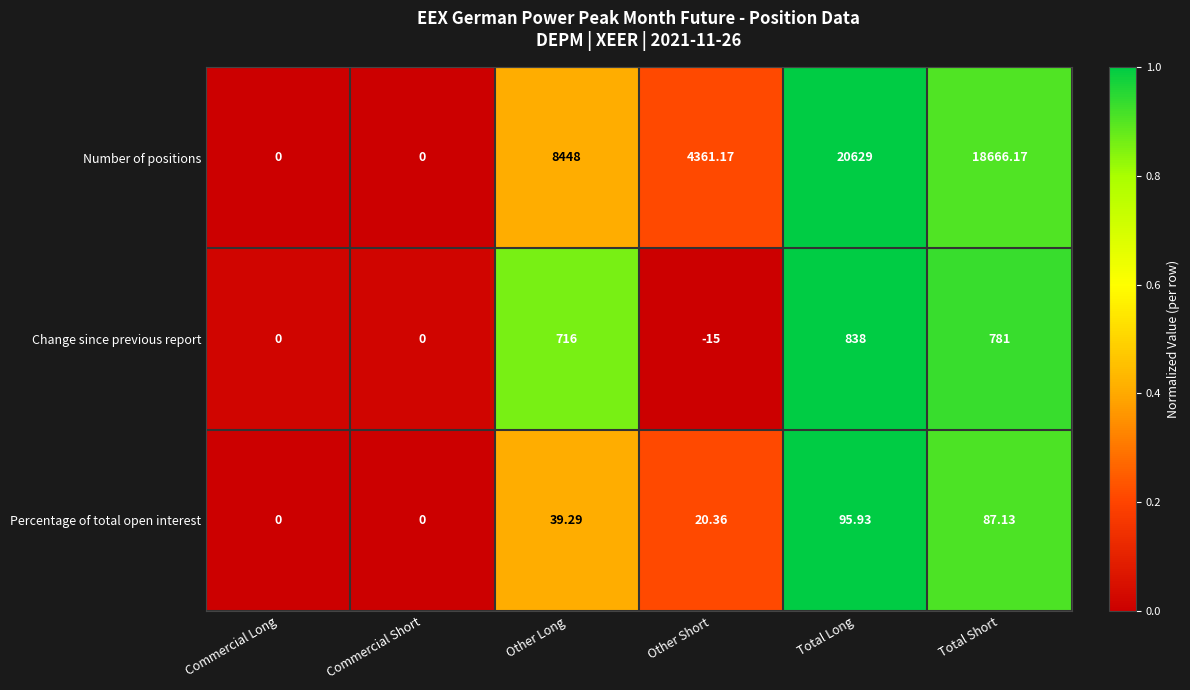

Which series has the largest total across all categories?

Number of positions